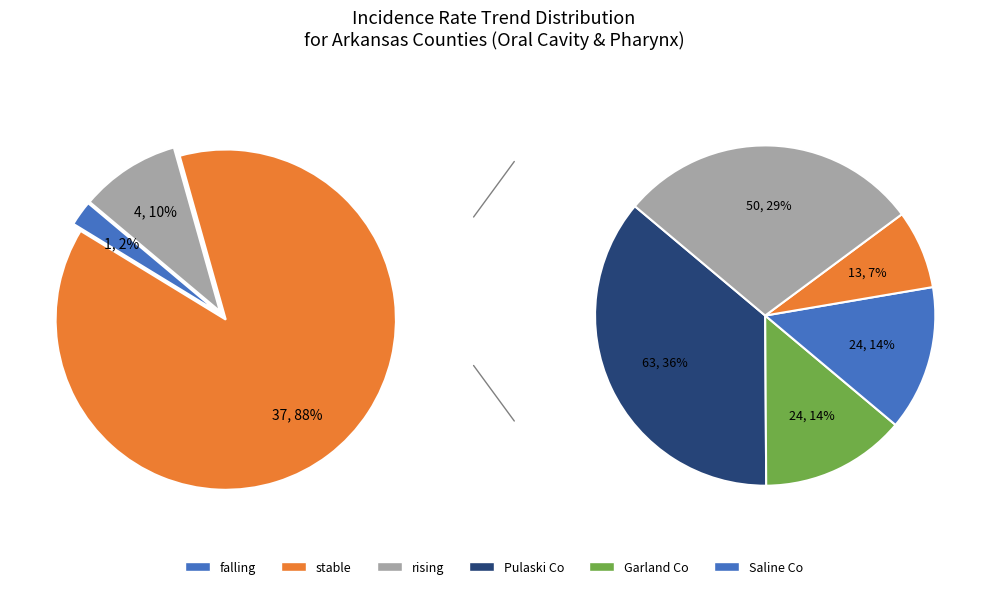

Is there any slice that represents more than half of the pie?

Yes